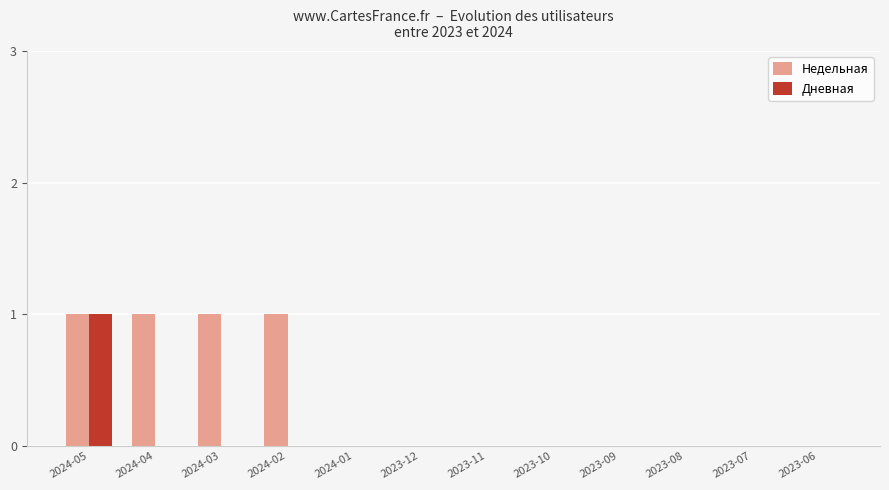

Between 2024-03 and 2023-12, which series saw the biggest shift?

Недельная